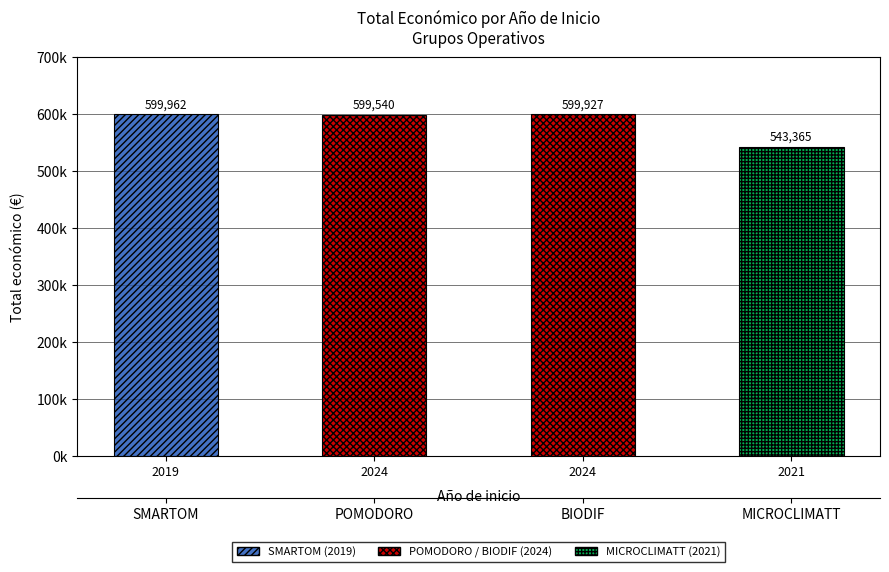

The value at 2024 is 929957. True or false?

False